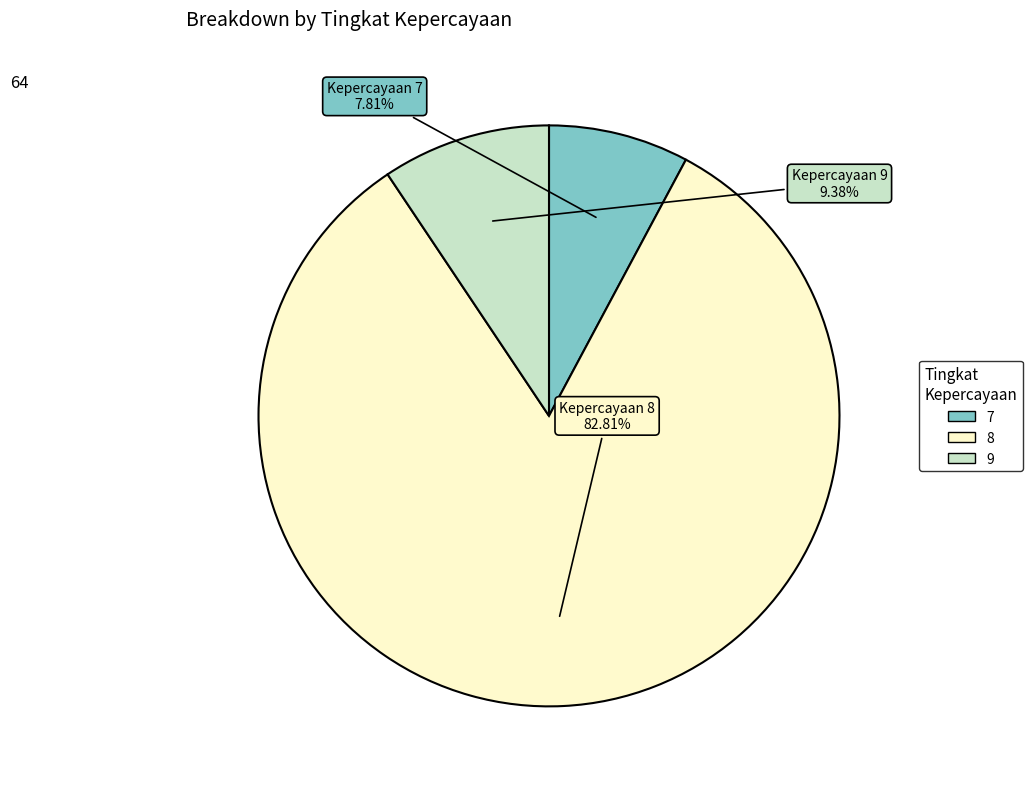

The 7 slice represents 16% of the pie. True or false?

False